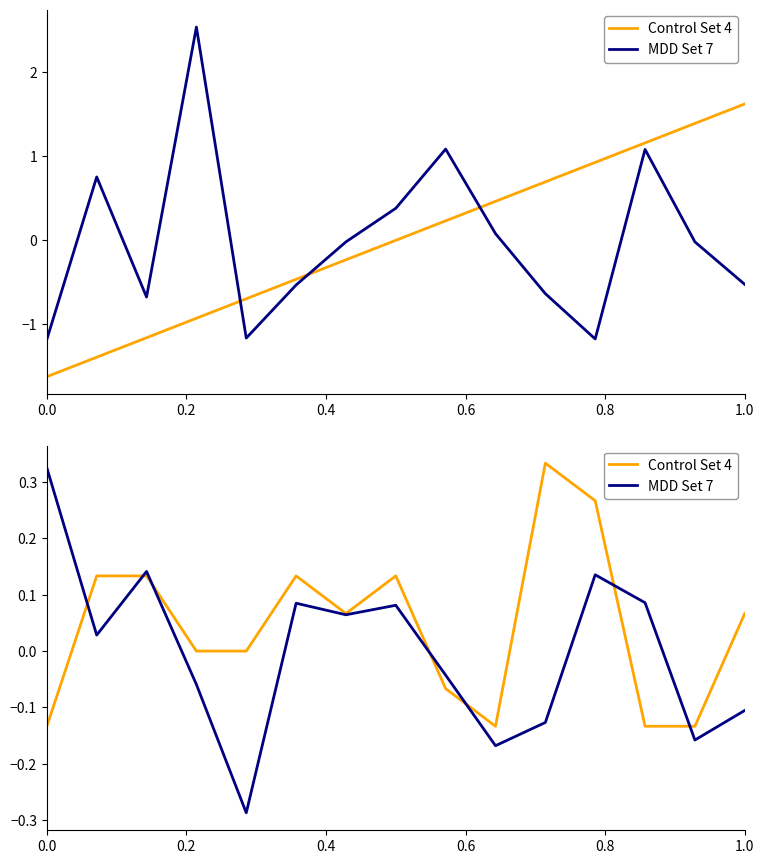

The value of Control Set 4 at 11 is 0.5. True or false?

False